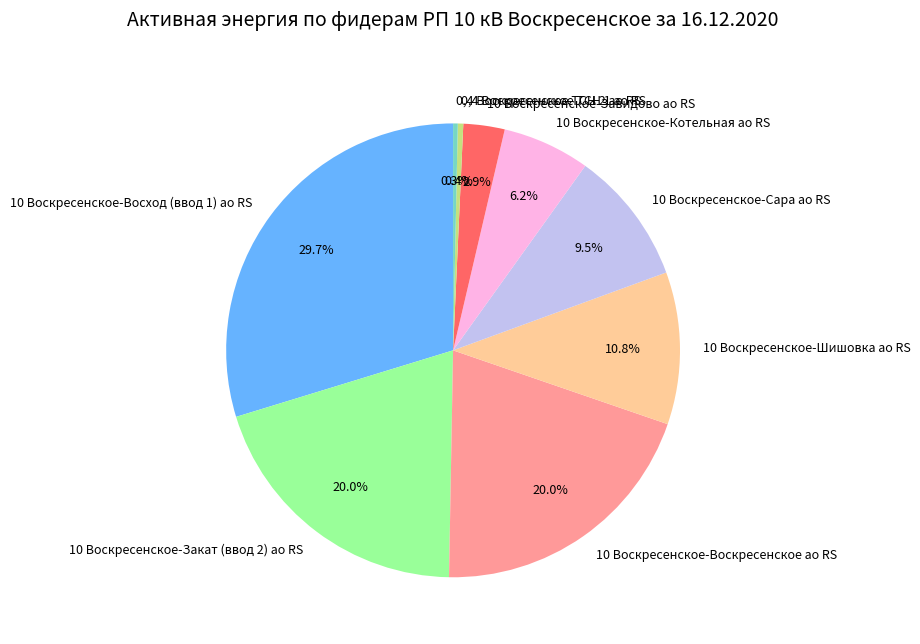

How many segments does this pie chart have?

9